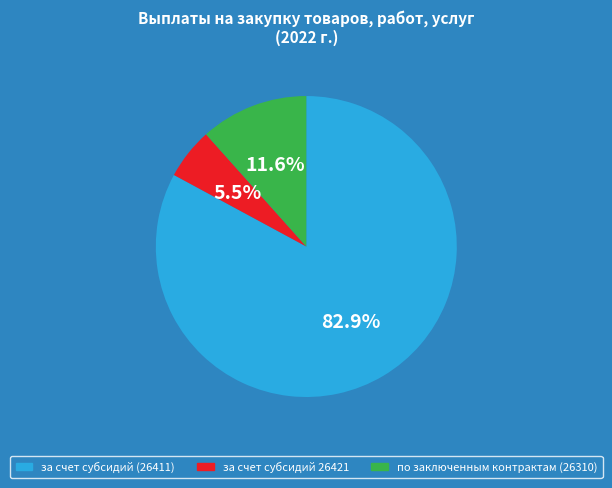

Count the number of slices in the pie.

3